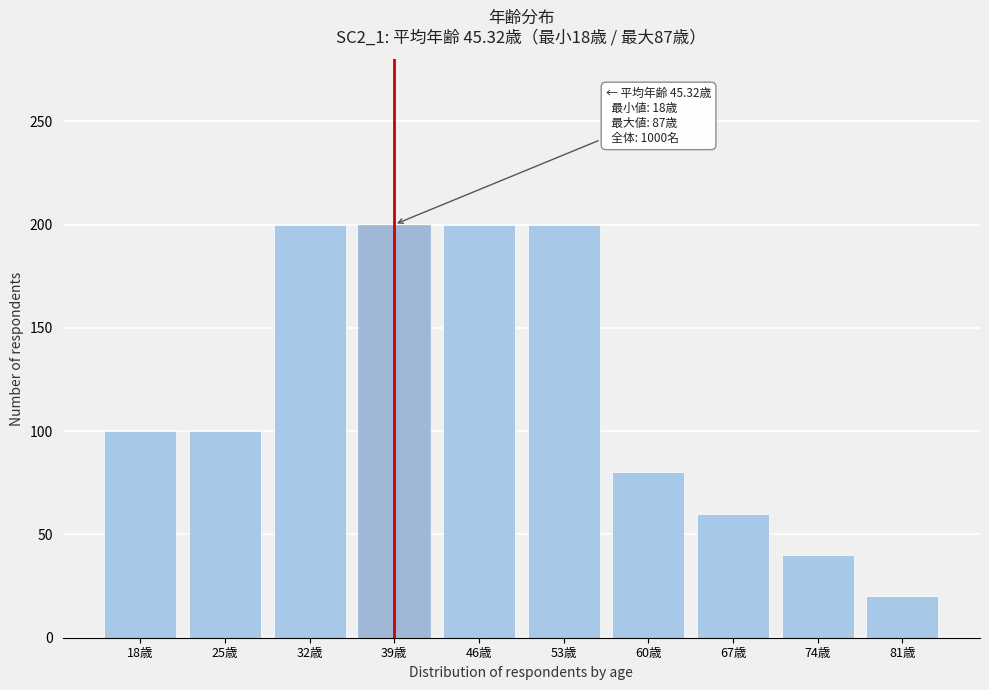

Reading right to left, extract all data points from this chart.

81歳=20	74歳=40	67歳=60	60歳=80	53歳=200	46歳=200	39歳=200	32歳=200	25歳=100	18歳=100